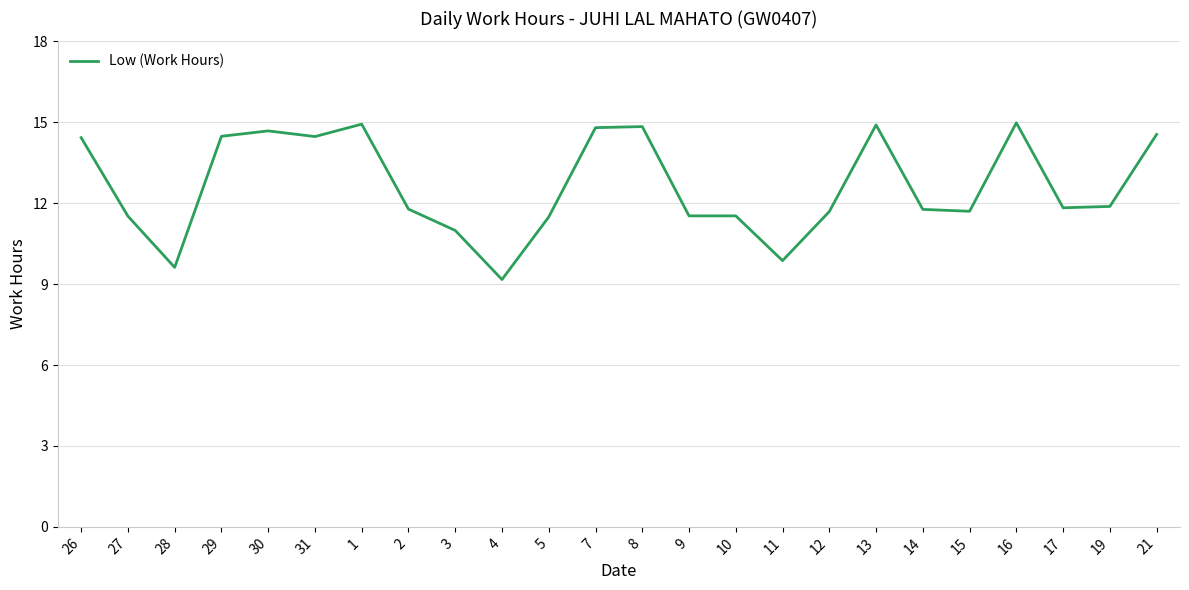

What position from the left is 1?

7